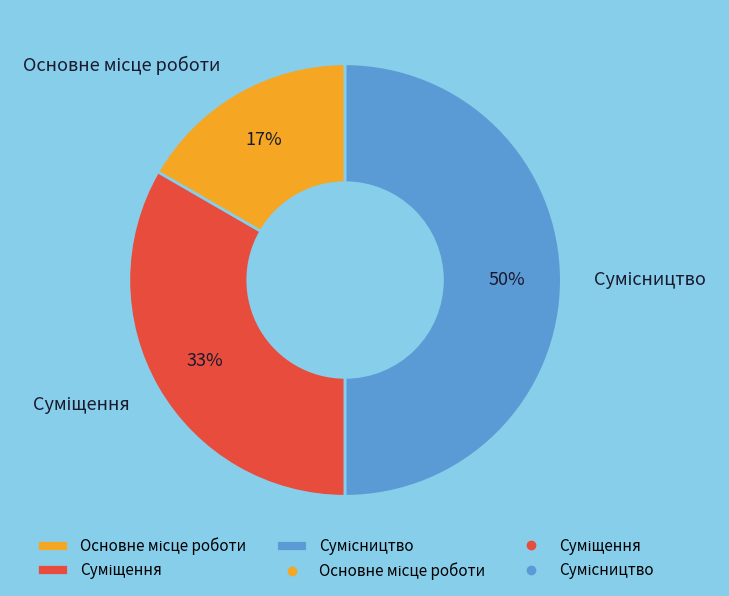

To the nearest percent, what is the difference between the largest and smallest slice percentages?

33%